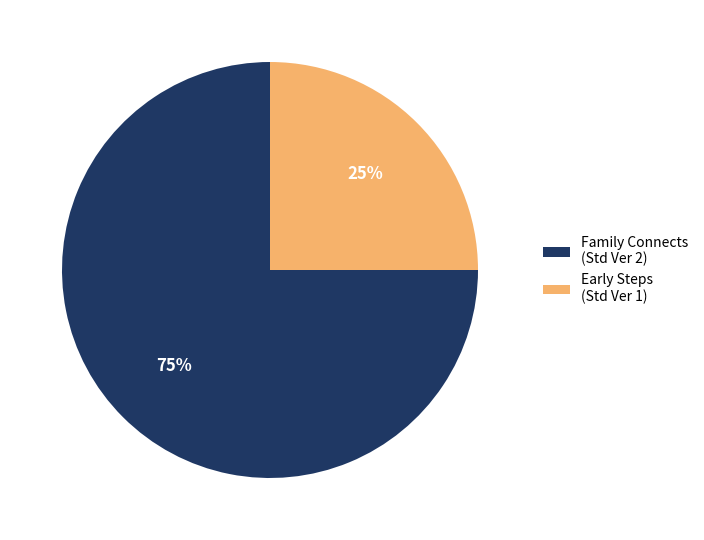

To the nearest percent, what is the average slice percentage?

50%